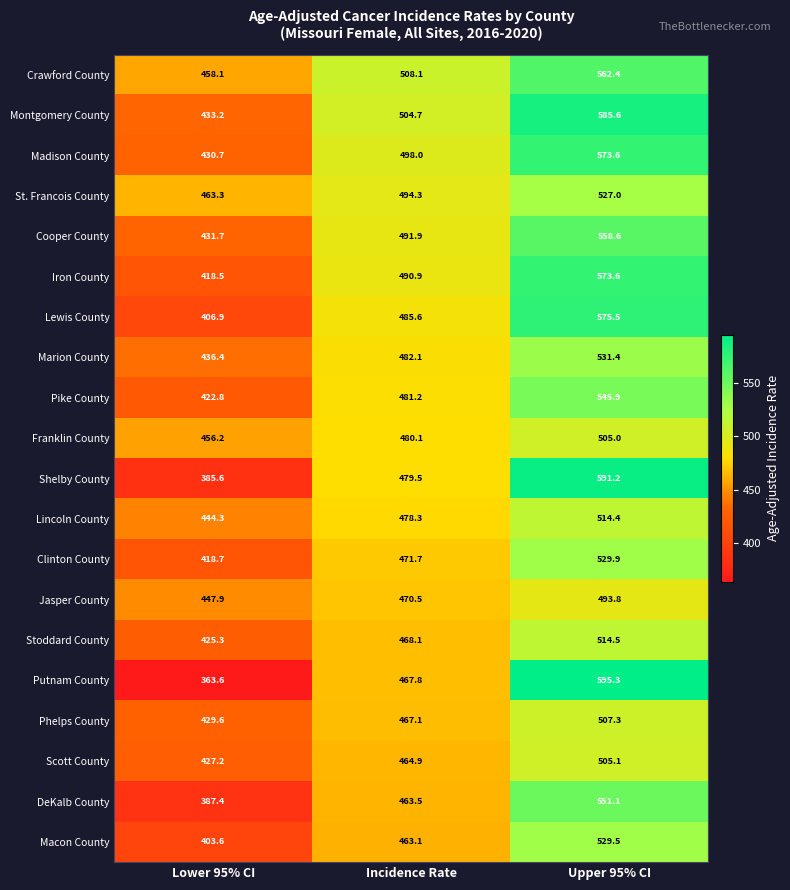

Count the number of categories in the chart.

3